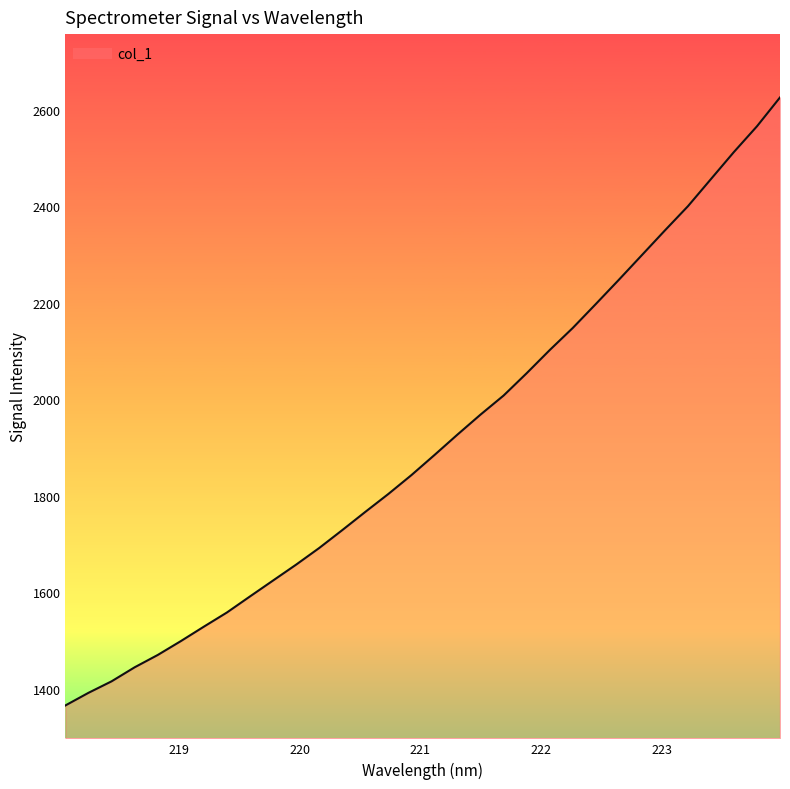

What is the difference between the maximum and minimum values?

1260.2